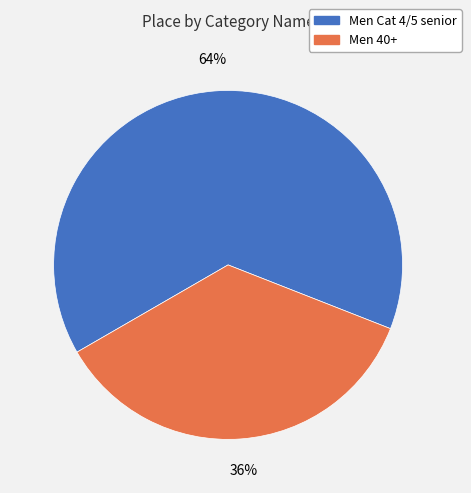

Which category has the smallest portion of the pie?

Men 40+